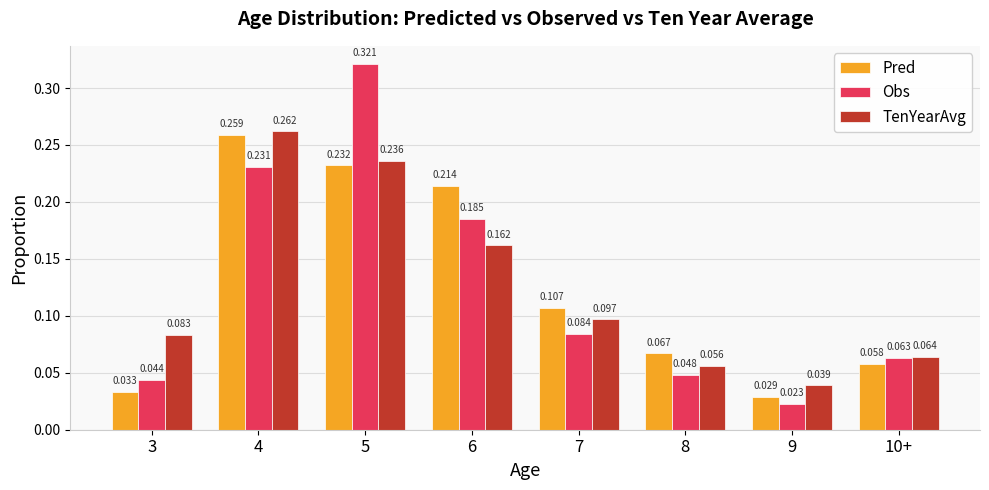

Does the chart contain any negative values?

No